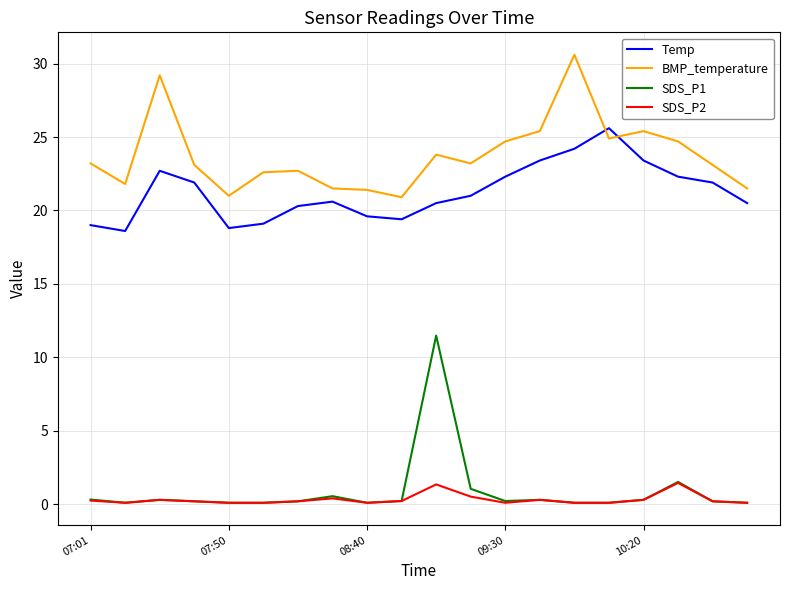

True or false: Temp and SDS_P1 intersect in this chart.

False